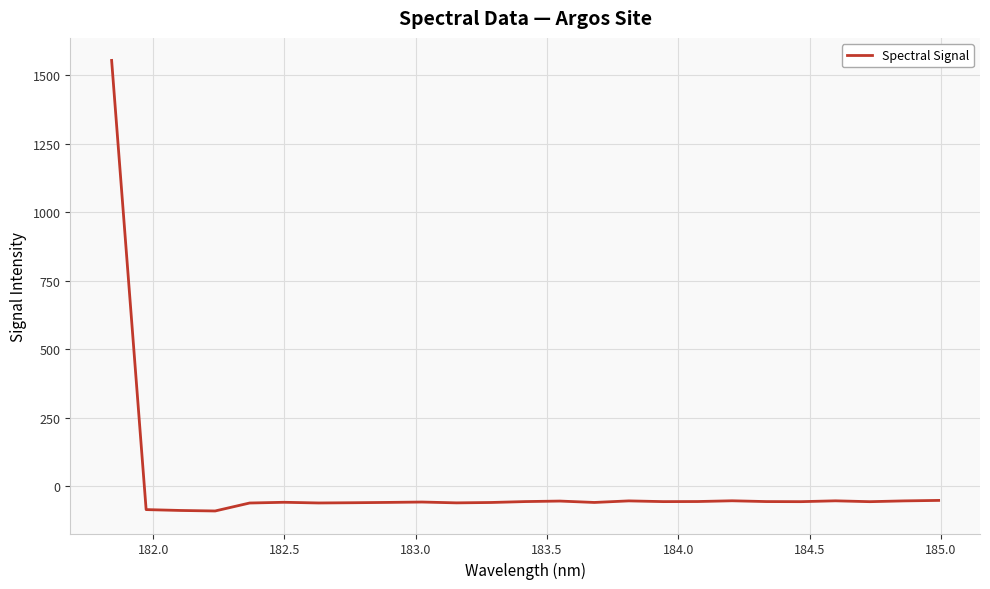

What is the difference between the maximum and minimum values?

1645.8